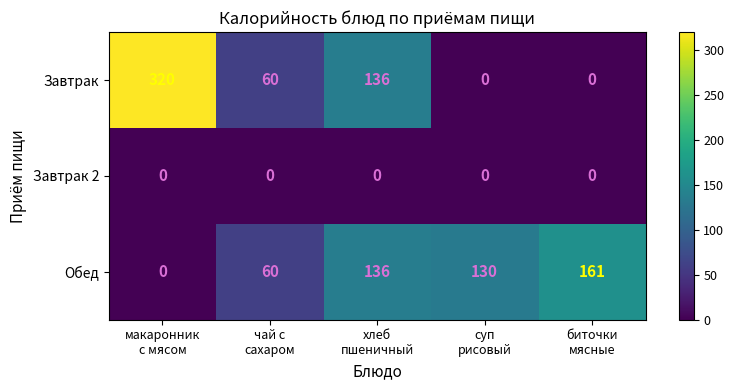

What is the maximum value shown in the chart?

320